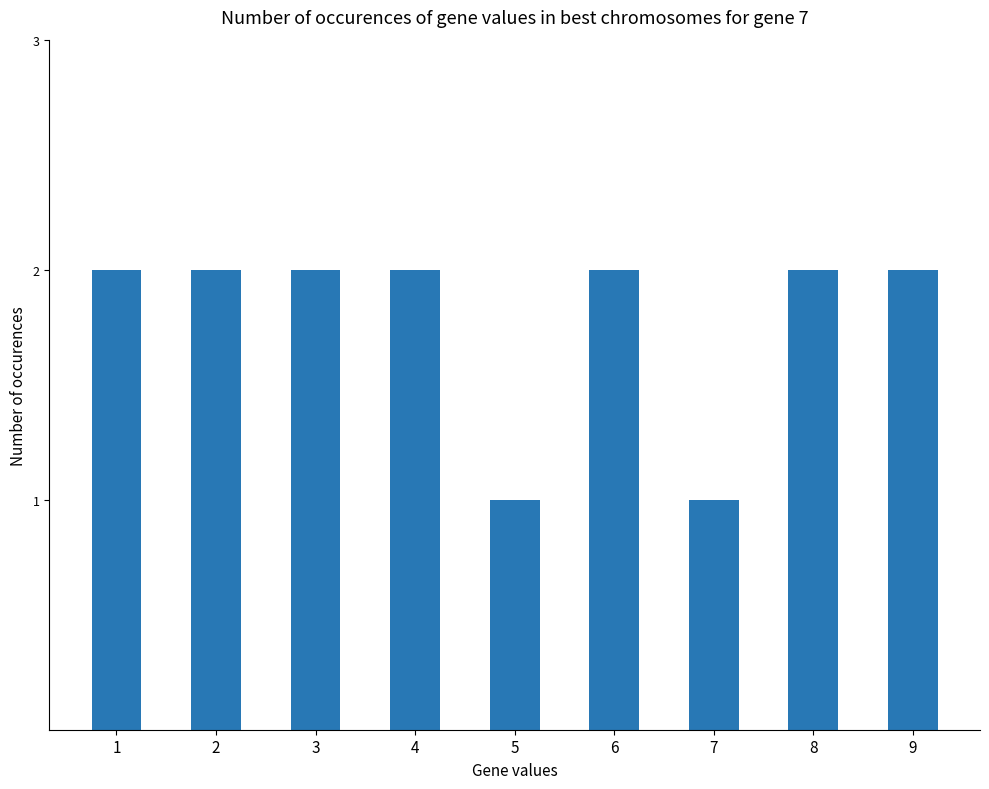

Count the values in the range 2 to 3.

7